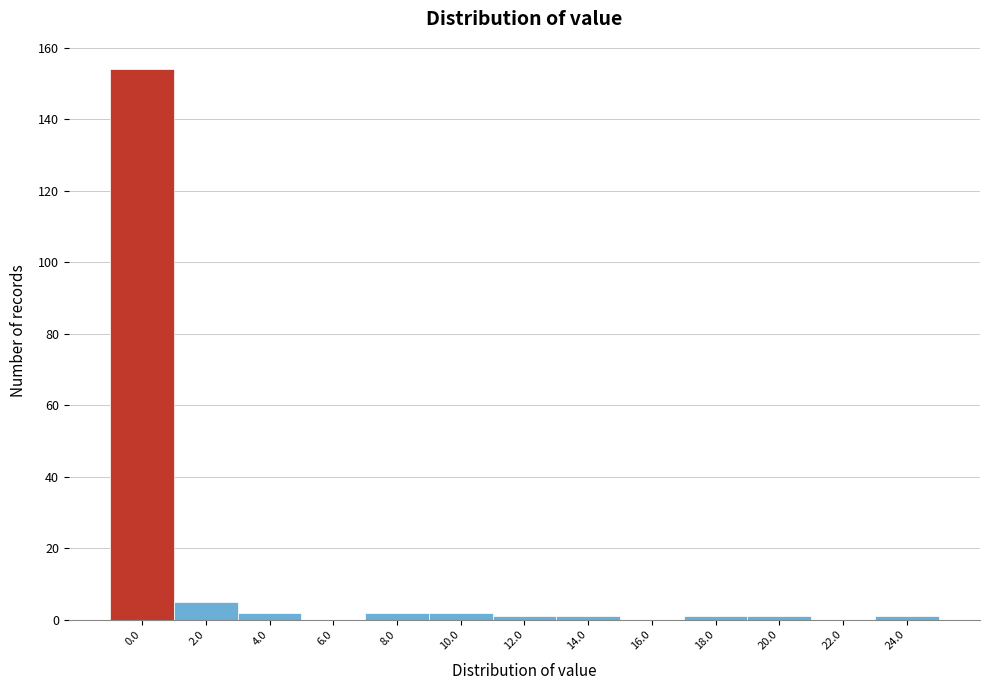

Reading right to left, extract all data points from this chart.

24.0=1	22.0=0	20.0=1	18.0=1	16.0=0	14.0=1	12.0=1	10.0=2	8.0=2	6.0=0	4.0=2	2.0=5	0.0=154